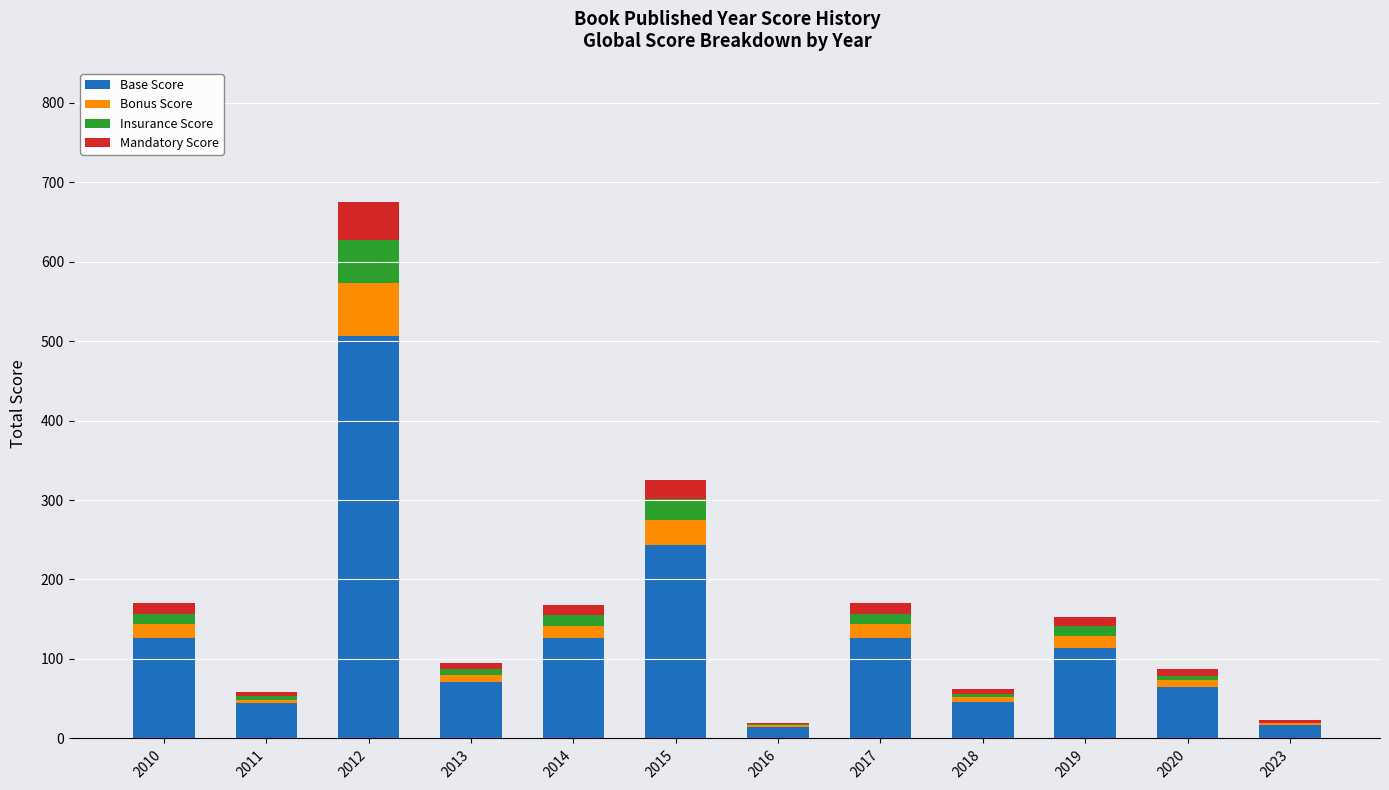

What is the highest value of the Base Score series?

506